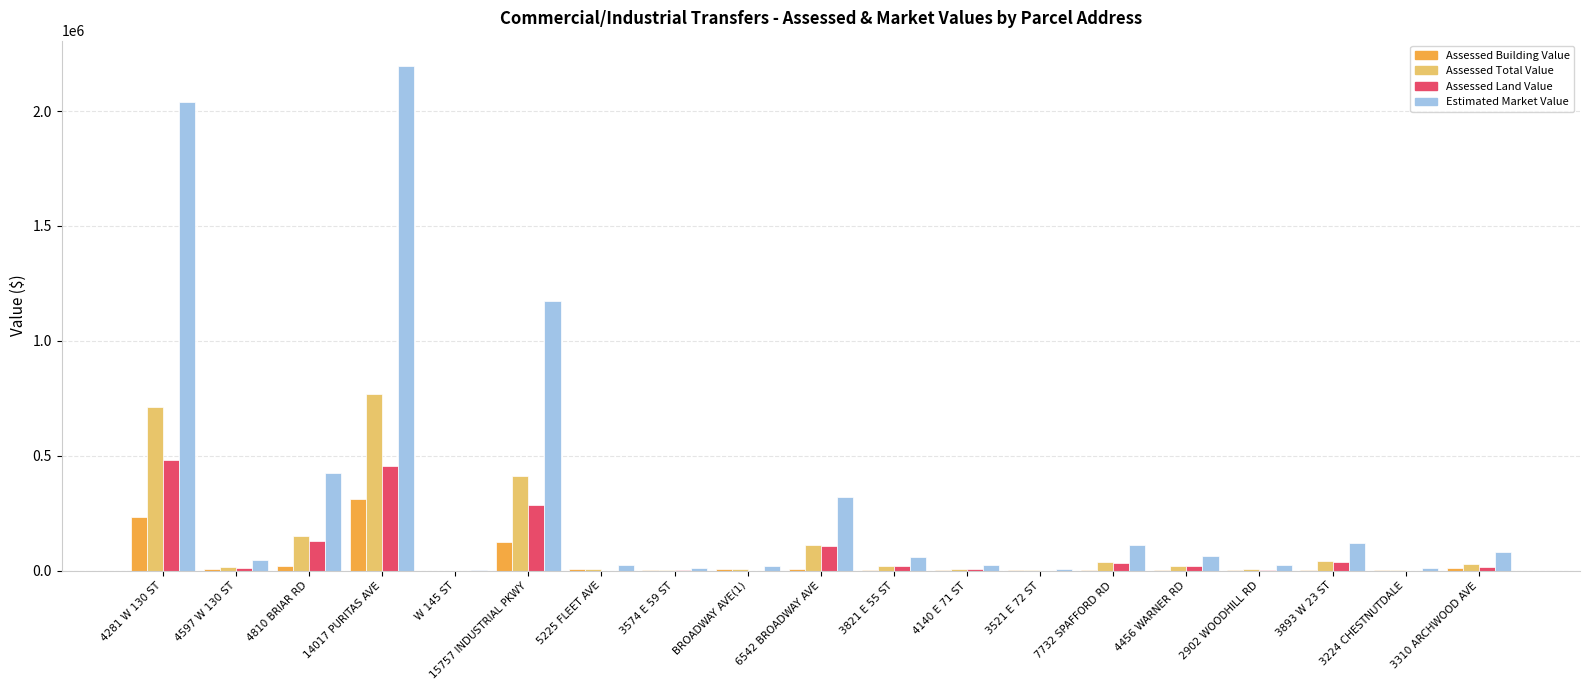

Which series has the largest total across all categories?

Estimated Market Value